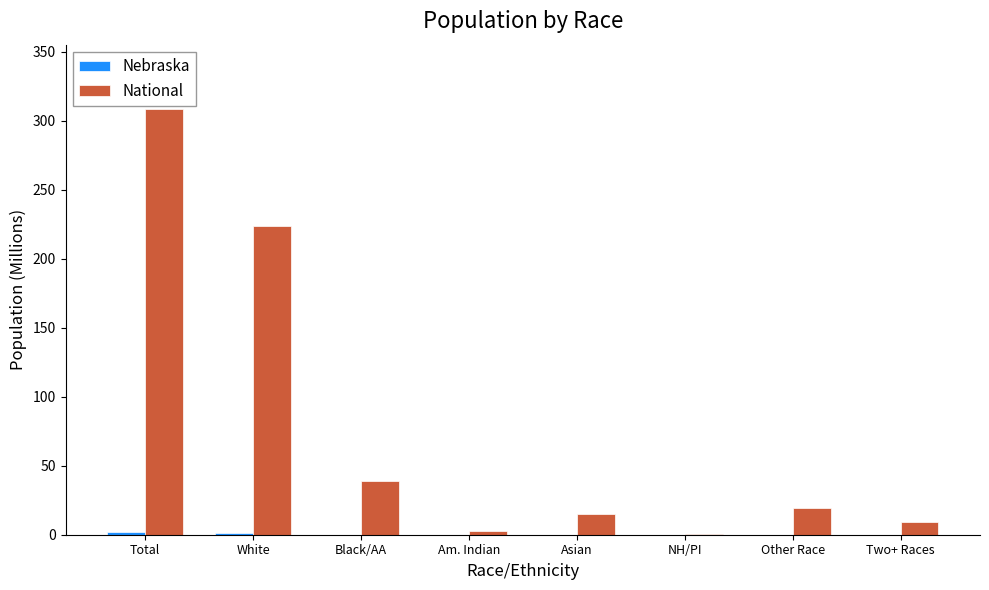

At which label does National reach its peak?

Total